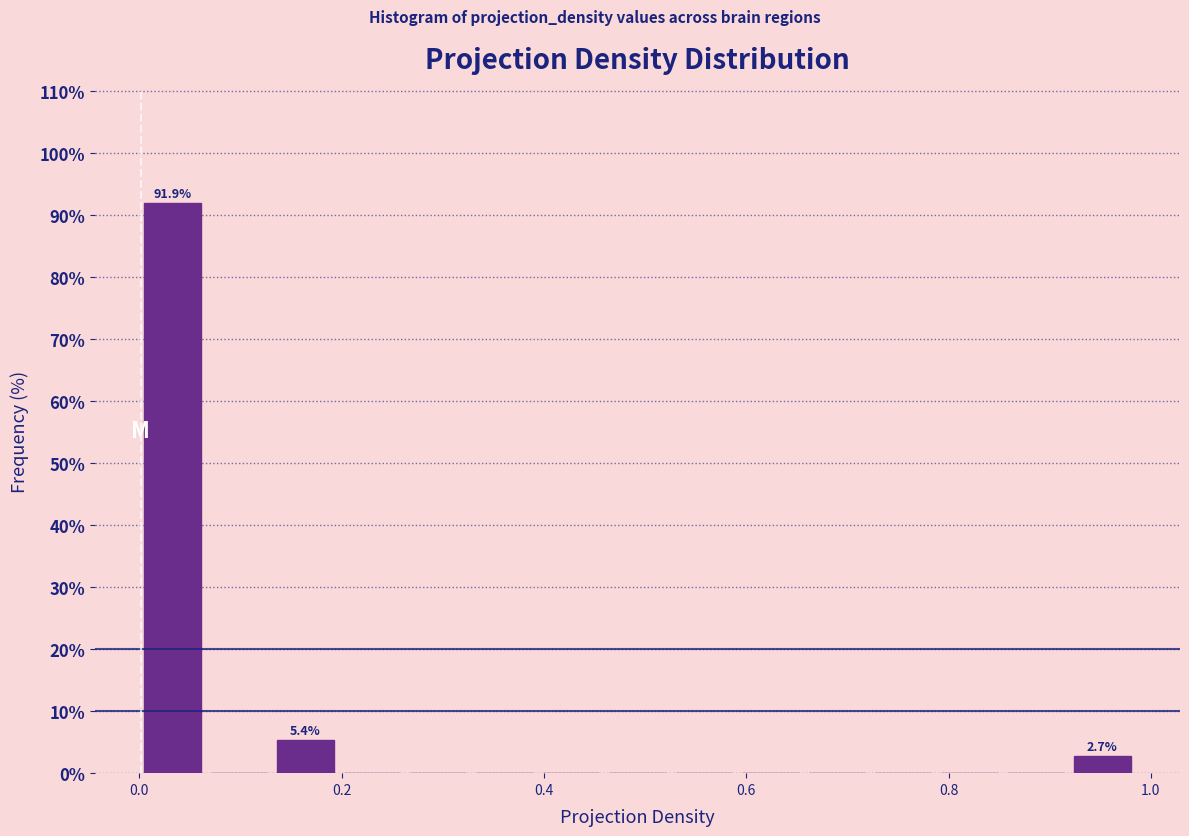

Around what value on the x-axis is the tallest bar? Give the approximate position of its centre, as read against the axis.

0.04